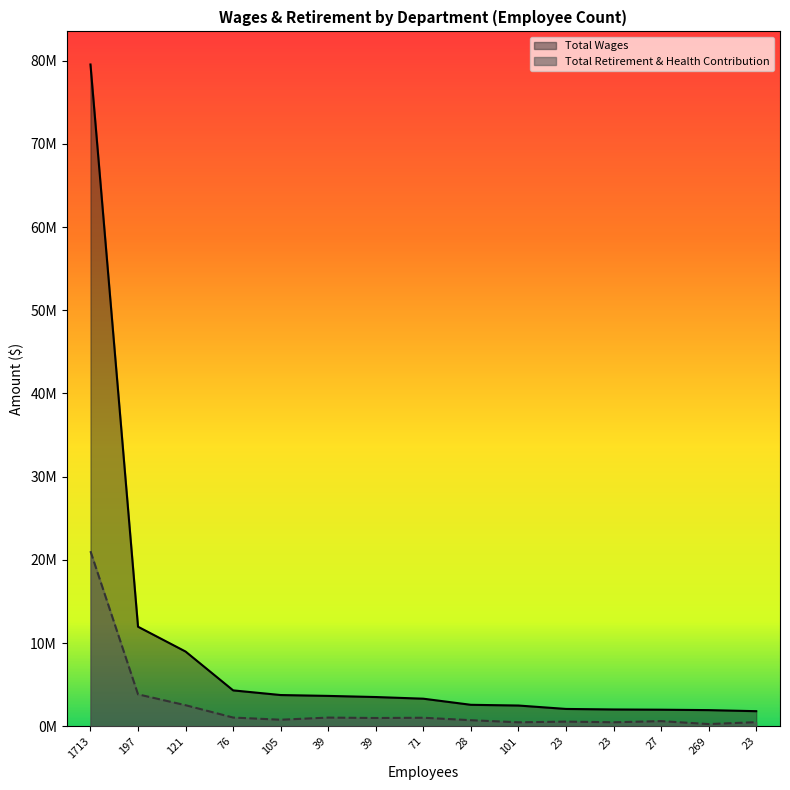

Which series has the largest total across all categories?

Total Wages